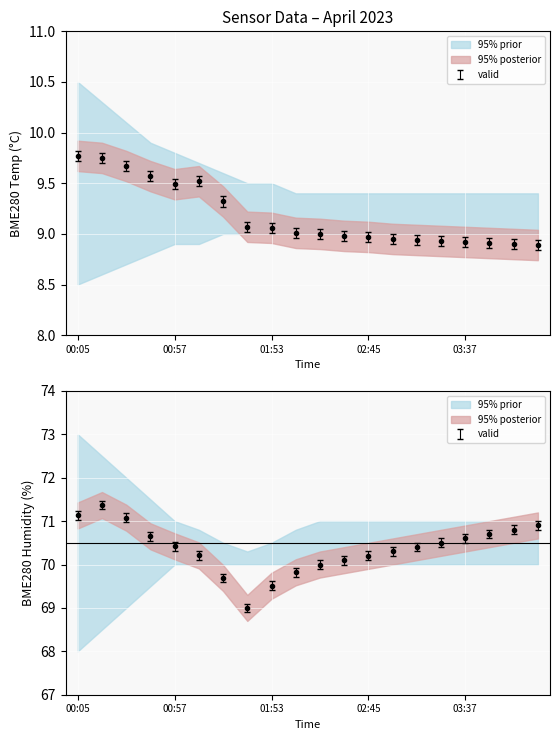

True or false: BME280_temperature and BME280_humidity cross at least once.

False